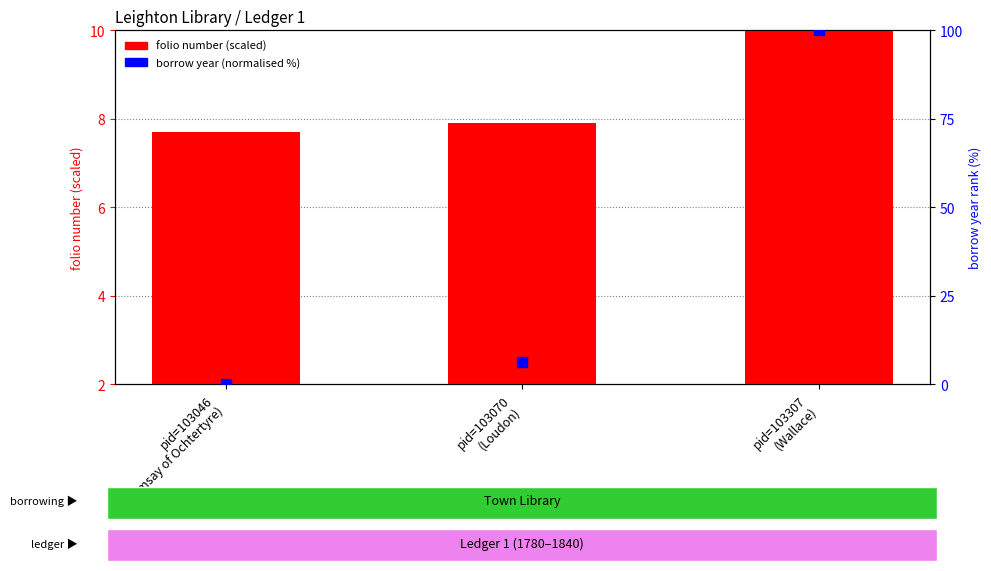

Which series reaches the maximum Y coordinate?

borrow year (normalised %)